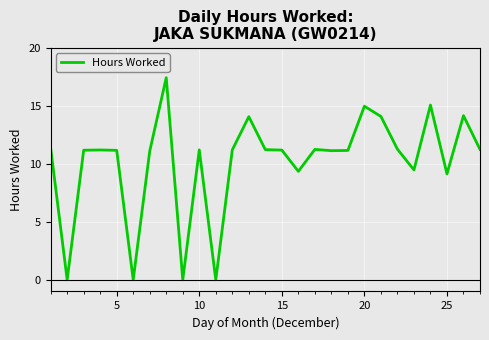

What is the difference between the maximum and minimum values?

17.4